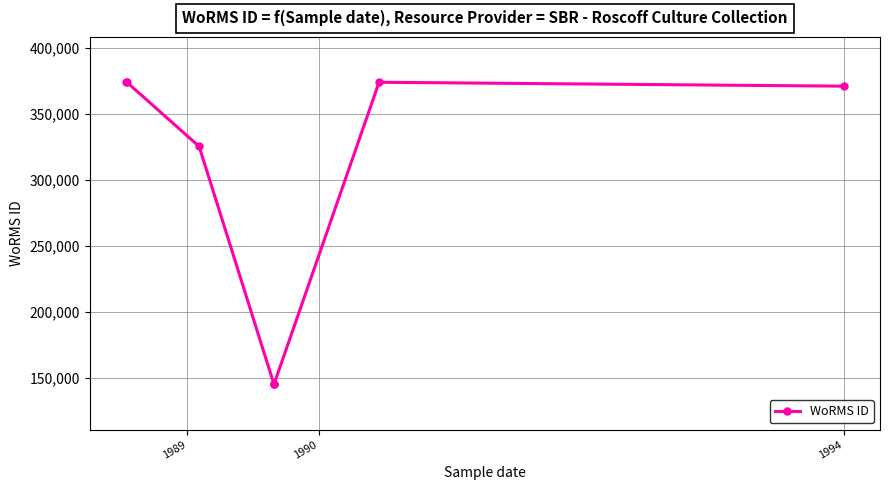

Does the chart have visible grid lines?

Yes